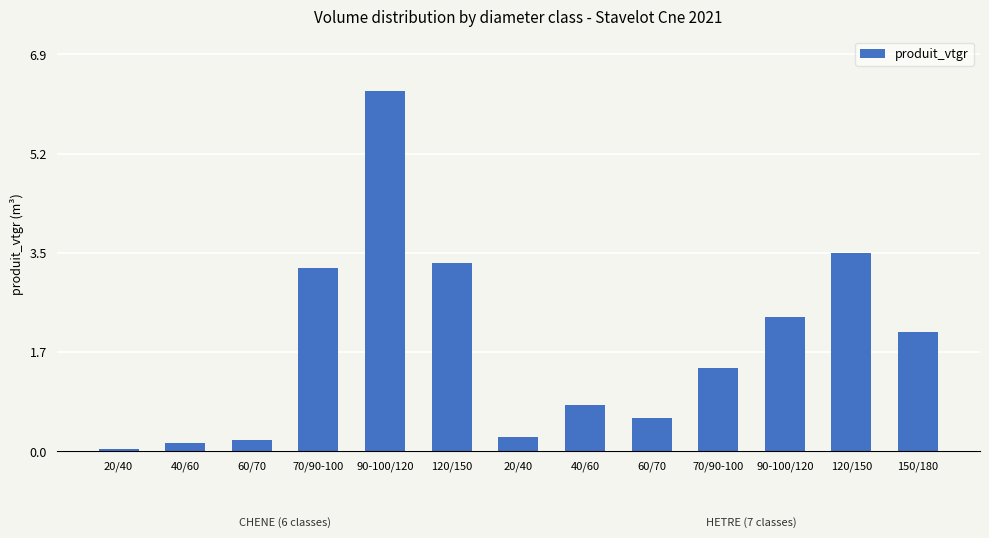

What is the average value?

1.9